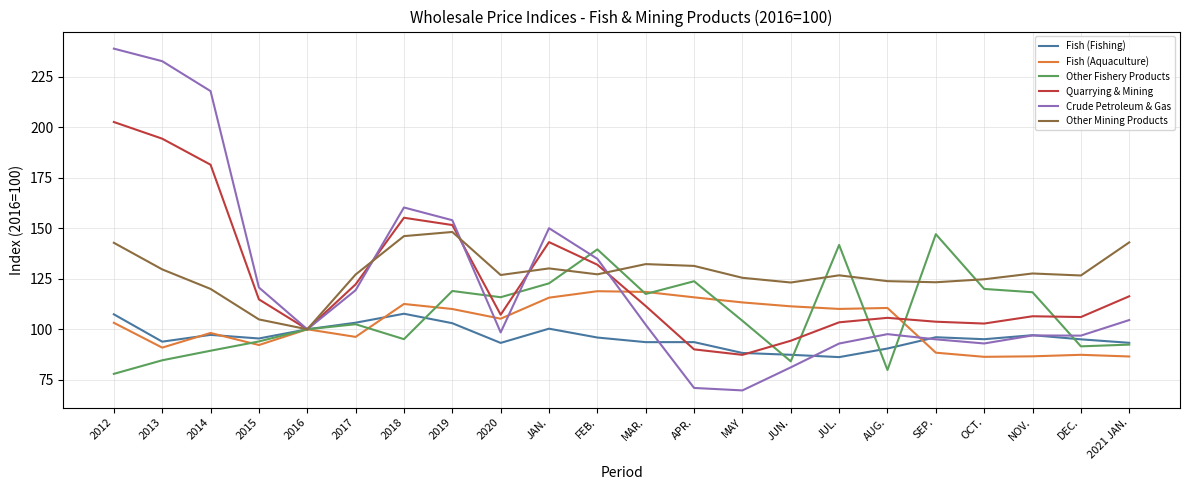

True or false: Crude Petroleum & Gas has a value of 119.3 at 2017.

True